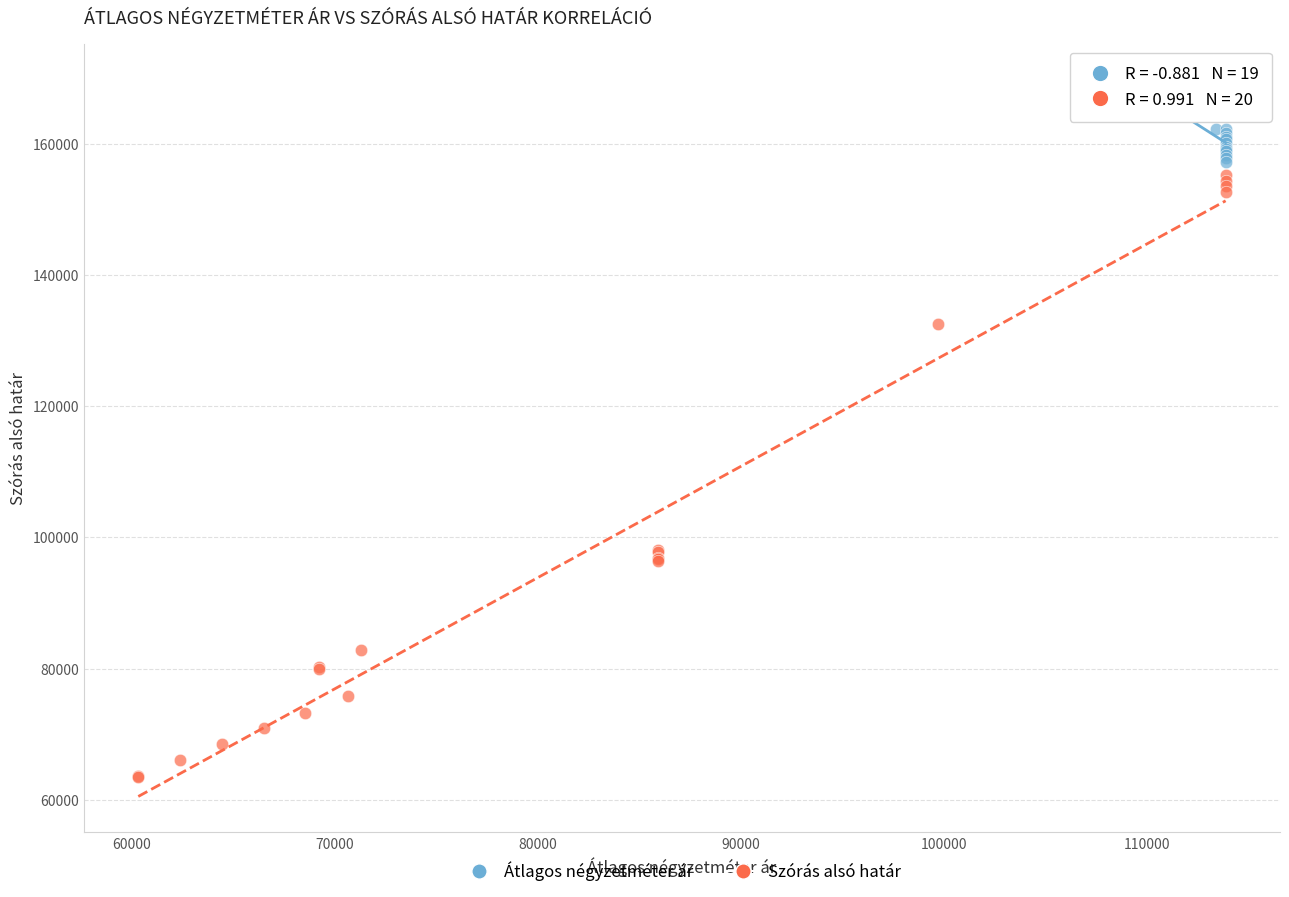

Which series contains the lowest Y value?

Szórás alsó határ